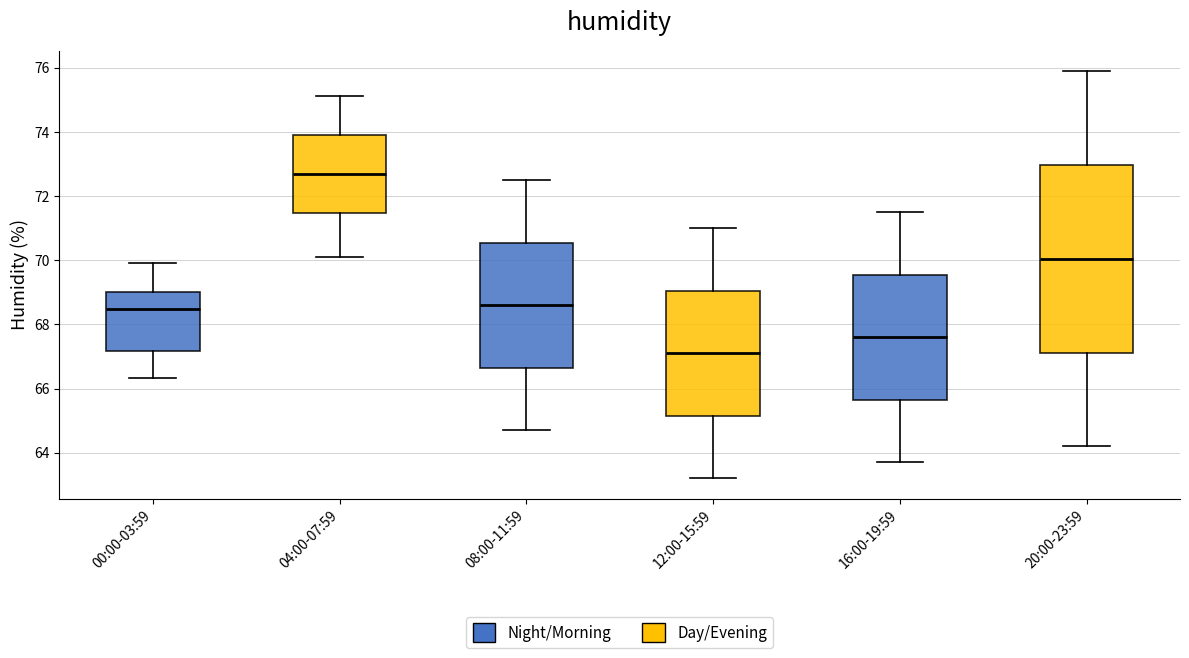

Reading left to right, transcribe this box plot: for each box, give where its median line is, the range the box spans, and where its two whiskers end, as read against the y-axis. The values are not printed on the chart, so give them approximately, as read against the axis.

00:00-03:59: median 68.4, box 67.2 to 69.0, whiskers 66.4 to 70.0
04:00-07:59: median 72.6, box 71.4 to 74.0, whiskers 70.2 to 75.2
08:00-11:59: median 68.6, box 66.6 to 70.6, whiskers 64.8 to 72.6
12:00-15:59: median 67.2, box 65.2 to 69.0, whiskers 63.2 to 71.0
16:00-19:59: median 67.6, box 65.6 to 69.6, whiskers 63.8 to 71.6
20:00-23:59: median 70.0, box 67.2 to 73.0, whiskers 64.2 to 76.0